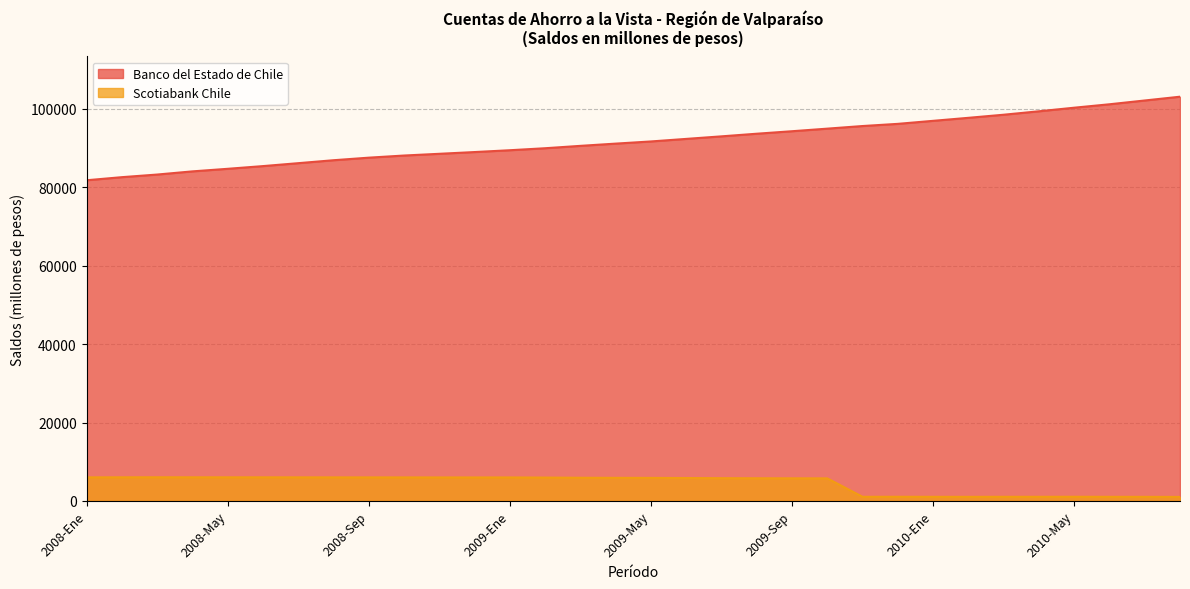

List the labels in order of Banco del Estado de Chile value, smallest first.

2008-Ene, 2008-Feb, 2008-Mar, 2008-Abr, 2008-May, 2008-Jun, 2008-Jul, 2008-Ago, 2008-Sep, 2008-Oct, 2008-Nov, 2008-Dic, 2009-Ene, 2009-Feb, 2009-Mar, 2009-Abr, 2009-May, 2009-Jun, 2009-Jul, 2009-Ago, 2009-Sep, 2009-Oct, 2009-Nov, 2009-Dic, 2010-Ene, 2010-Feb, 2010-Mar, 2010-Abr, 2010-May, 2010-Jun, 2010-Jul, 2010-Ago